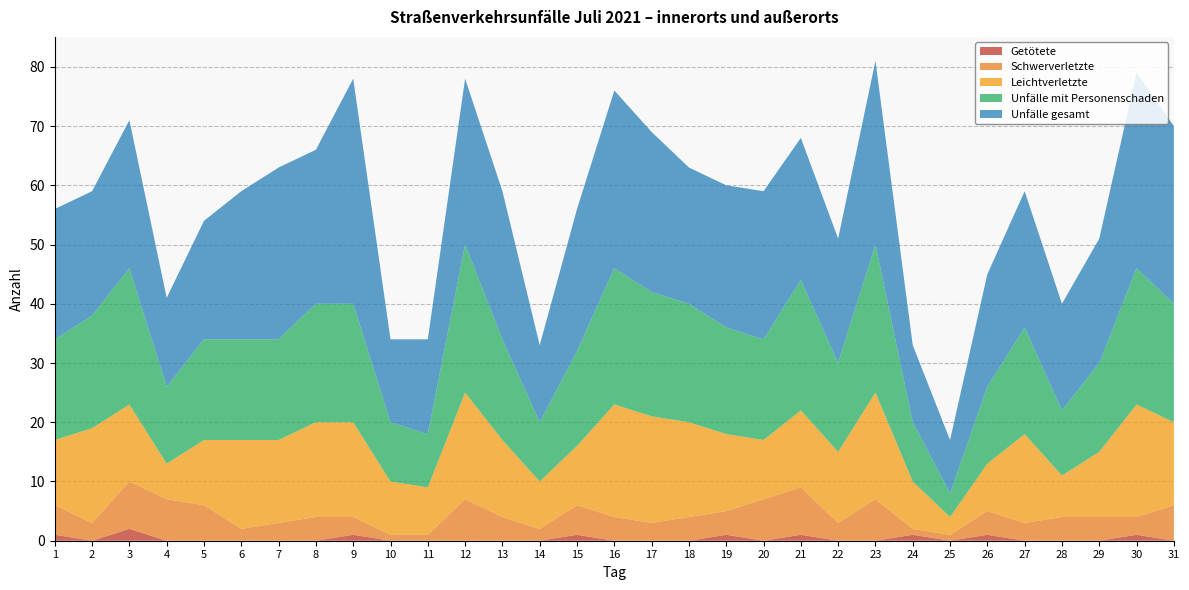

Reading left to right, transcribe all the data shown in this chart.

Getötete: 1	0	2	0	0	0	0	0	1	0	0	0	0	0	1	0	0	0	1	0	1	0	0	1	0	1	0	0	0	1	0
Schwerverletzte: 5	3	8	7	6	2	3	4	3	1	1	7	4	2	5	4	3	4	4	7	8	3	7	1	1	4	3	4	4	3	6
Leichtverletzte: 11	16	13	6	11	15	14	16	16	9	8	18	13	8	10	19	18	16	13	10	13	12	18	8	3	8	15	7	11	19	14
Unfälle mit Personenschaden: 17	19	23	13	17	17	17	20	20	10	9	25	17	10	16	23	21	20	18	17	22	15	25	10	4	13	18	11	15	23	20
Unfälle gesamt: 22	21	25	15	20	25	29	26	38	14	16	28	25	13	24	30	27	23	24	25	24	21	31	13	9	19	23	18	21	33	30